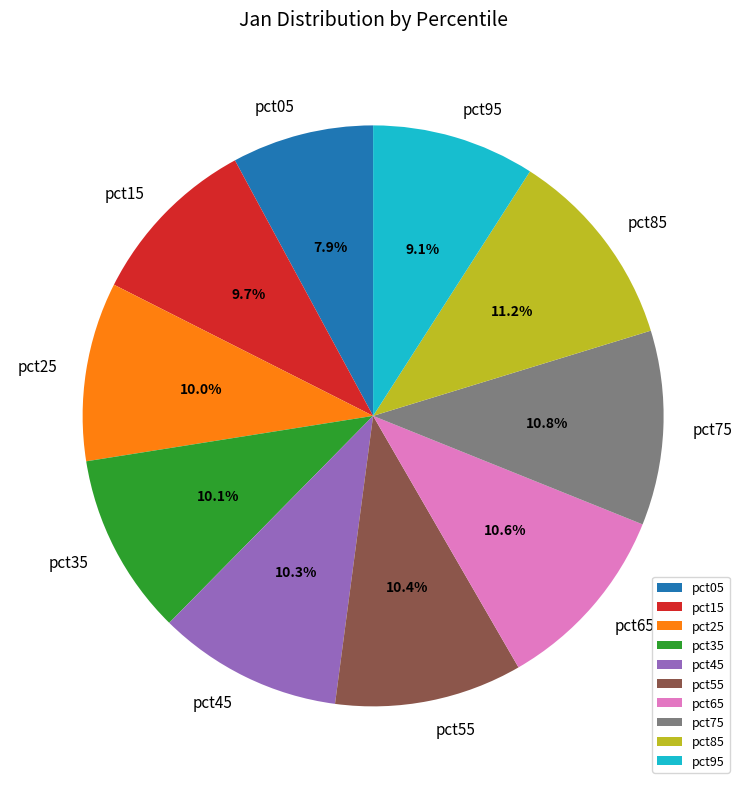

What portion of the pie excludes pct45?

89.7%